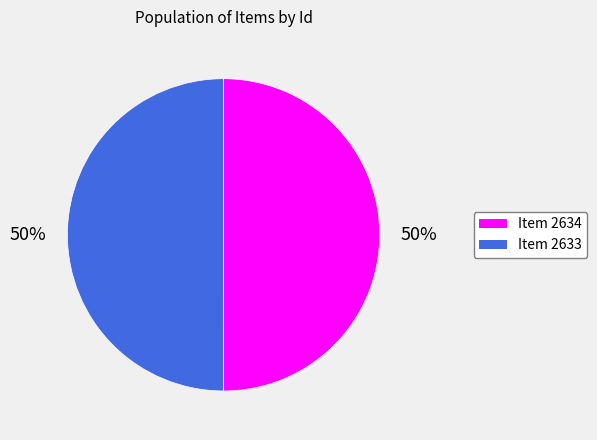

Approximately how many times larger is the value at Item 2633 compared to Item 2634?

1.0